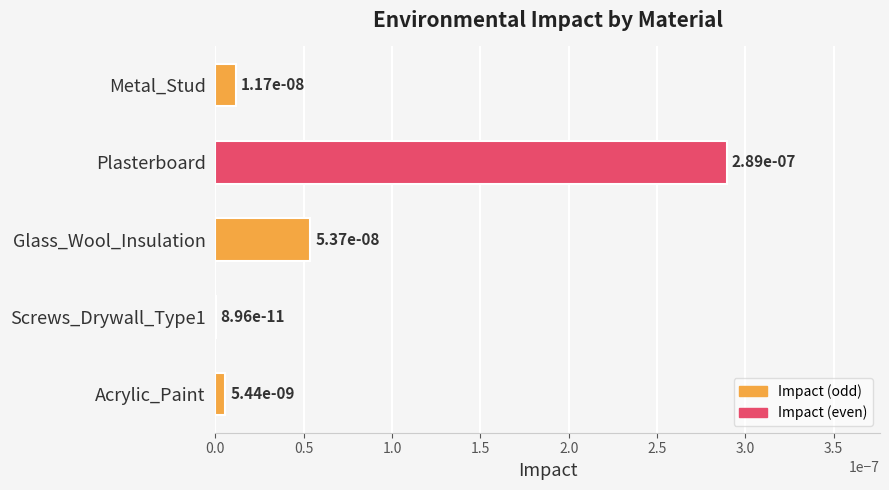

True or false: the data shows 0.0 at Acrylic_Paint.

True